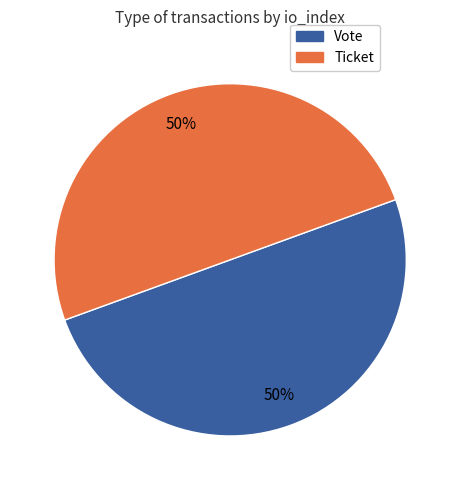

Is it true that Ticket is 64% of the pie?

False